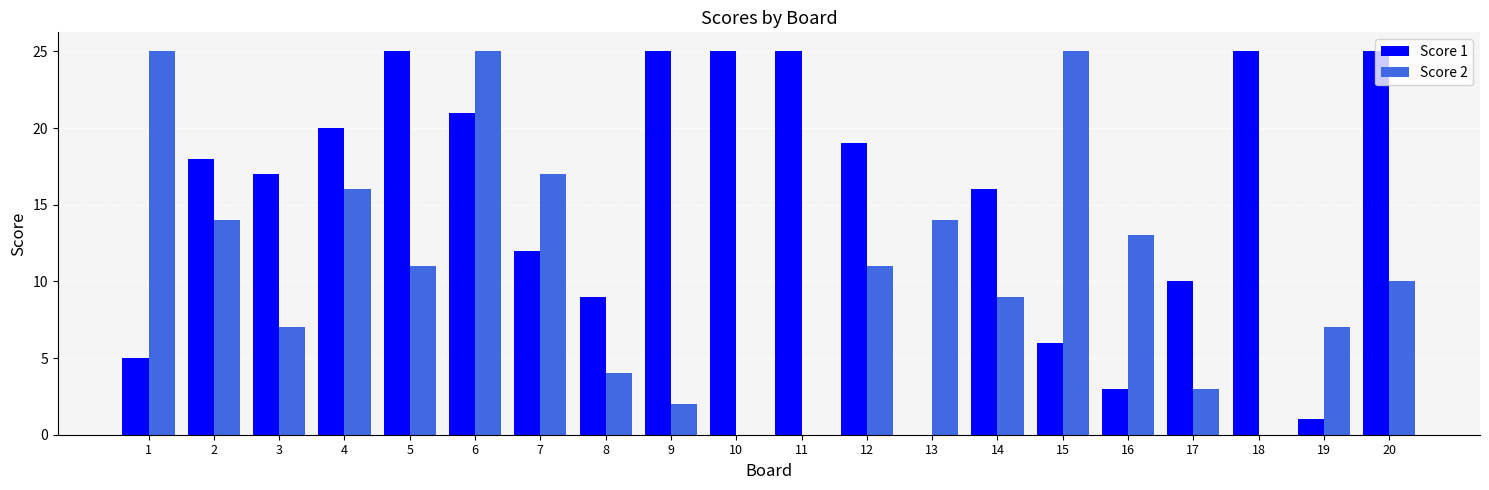

At which category is the sum across all series the highest?

6